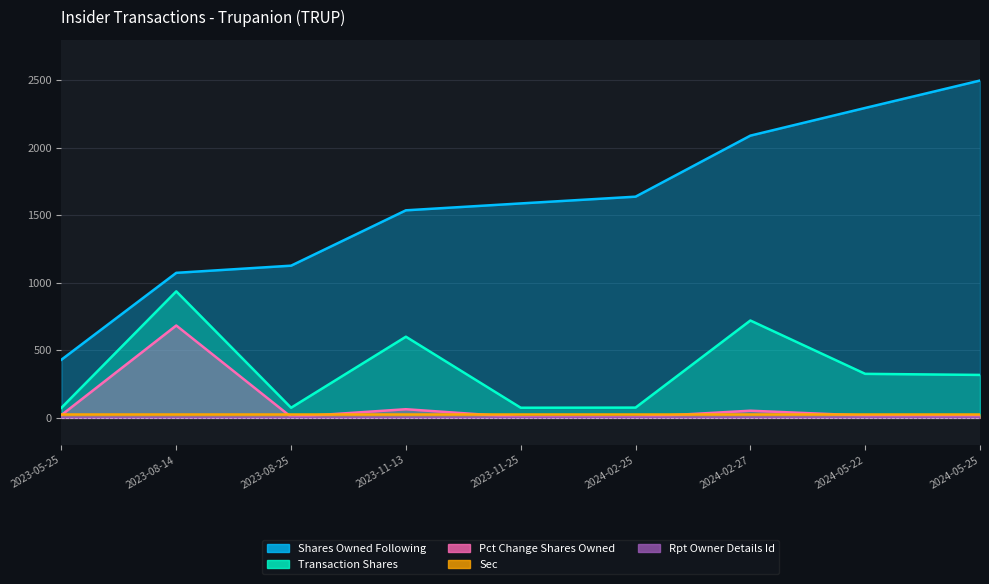

True or false: Pct Change Shares Owned and Transaction Shares cross at least once.

False